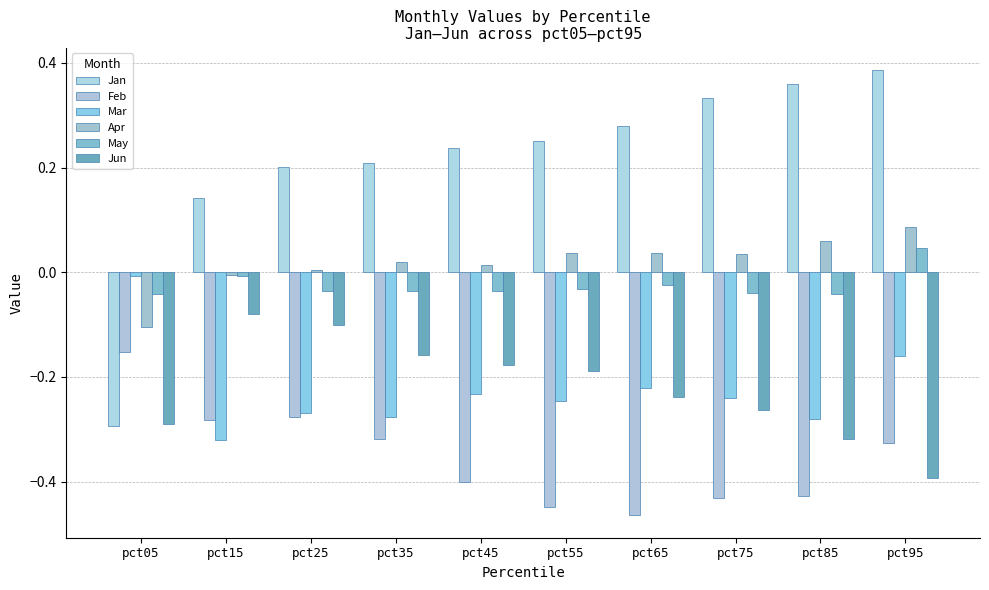

Are the bars grouped side by side (vs. stacked)?

Yes